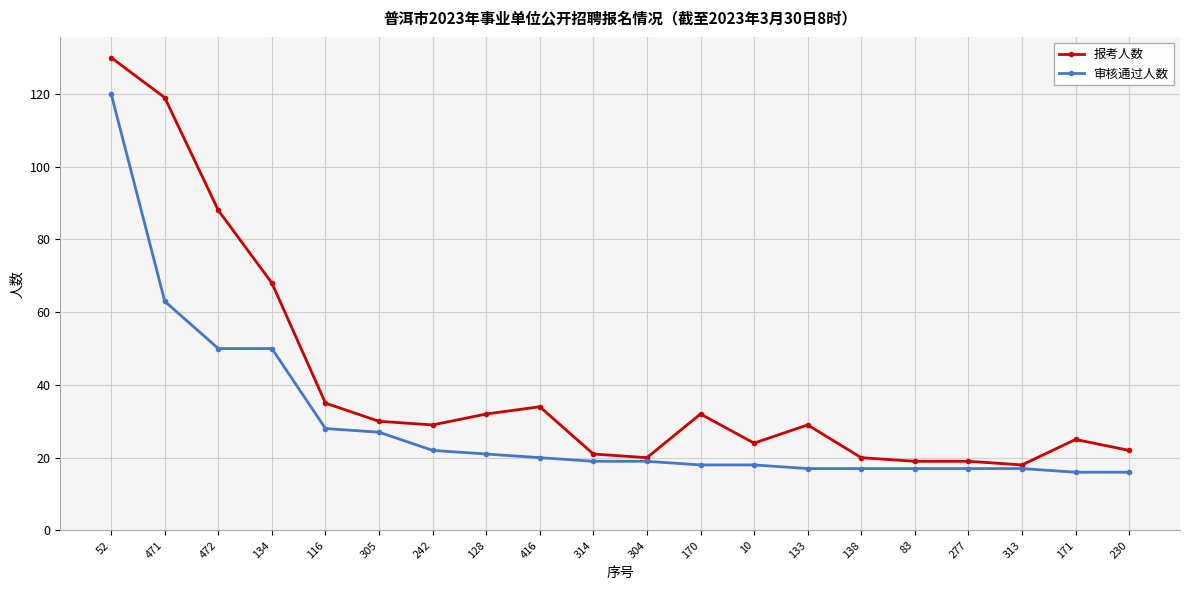

At which label does 审核通过人数 first exceed 19?

52